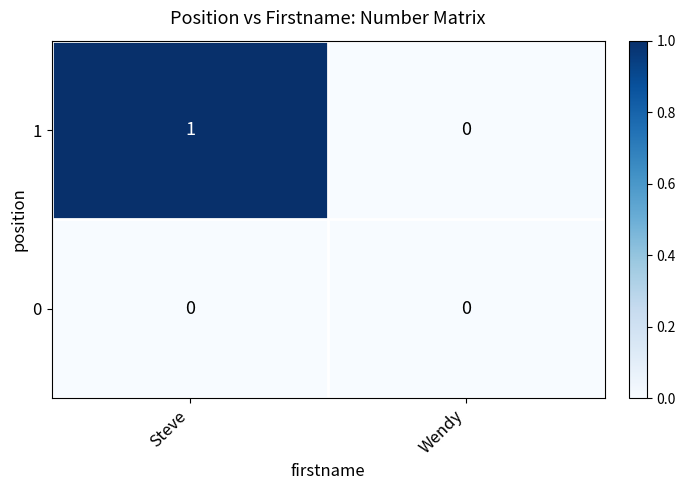

Which label corresponds to the largest value in the chart?

Steve